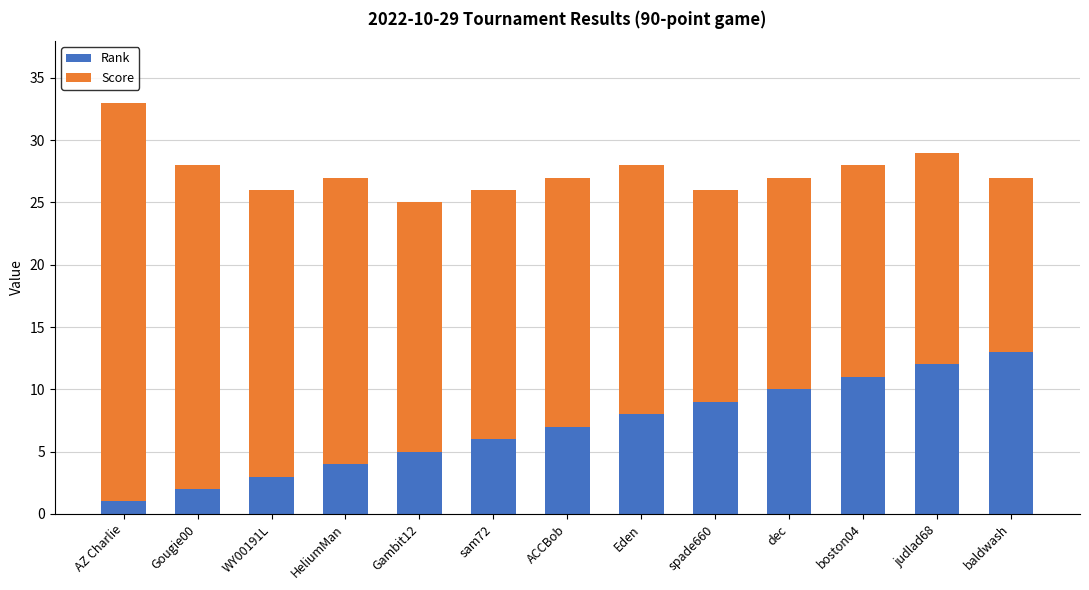

What is the sum of all Rank values?

91